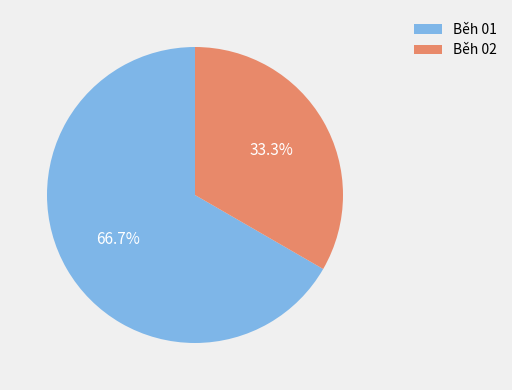

How many segments does this pie chart have?

2